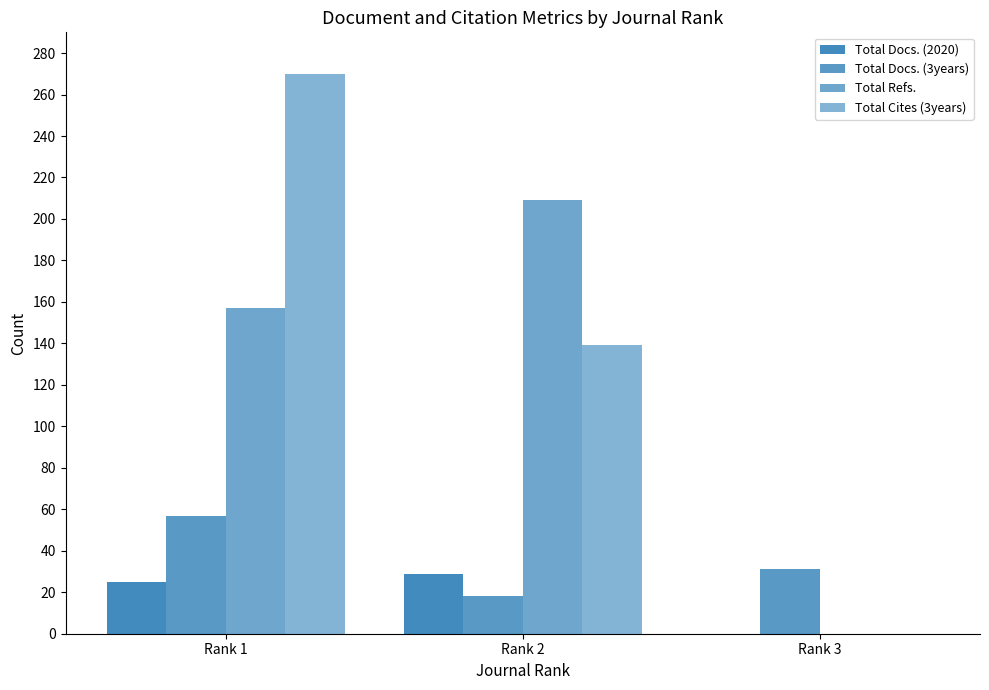

List the labels in order of Total Docs. (3years) value, largest first.

Rank 1, Rank 3, Rank 2